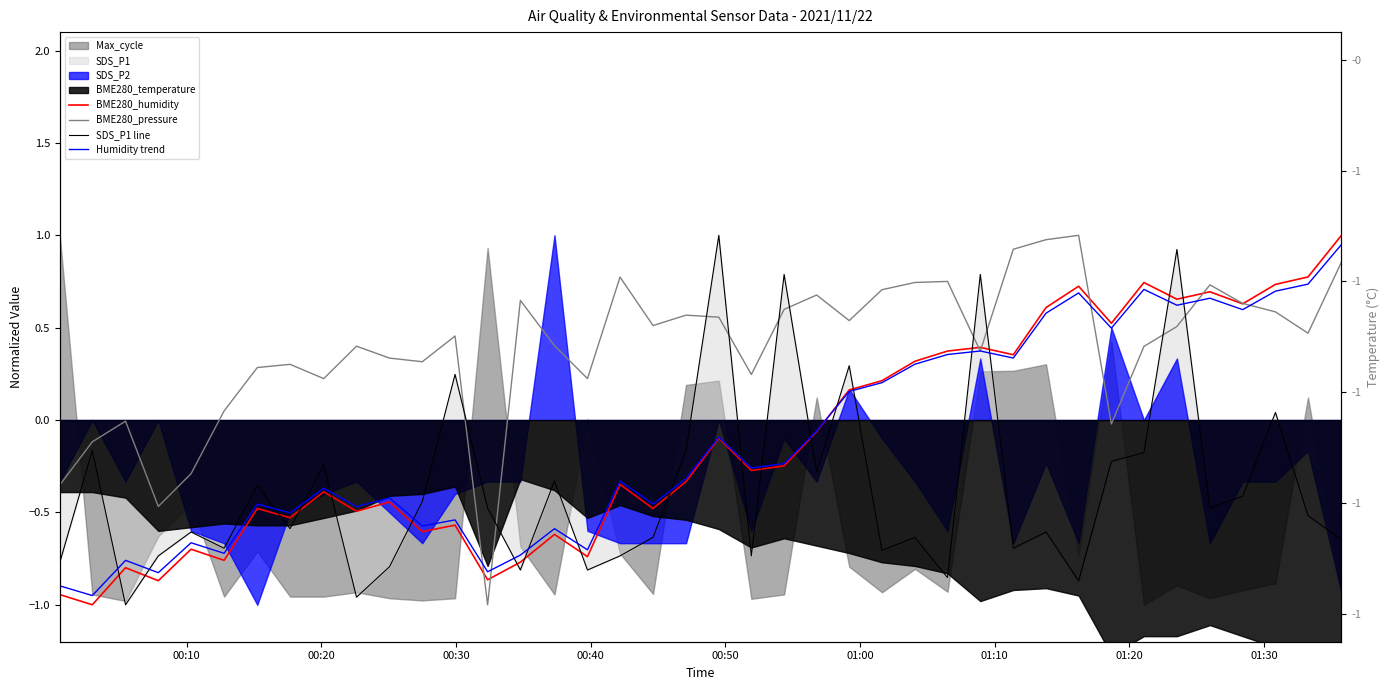

What is the value of the SDS_P1 line point at the 19th from the left?

-0.6